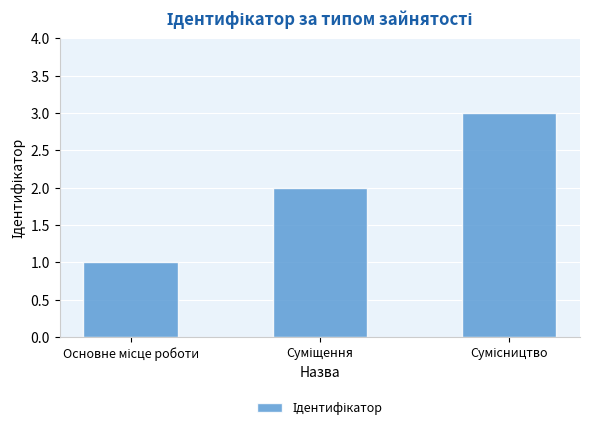

What is the sum of all values?

6